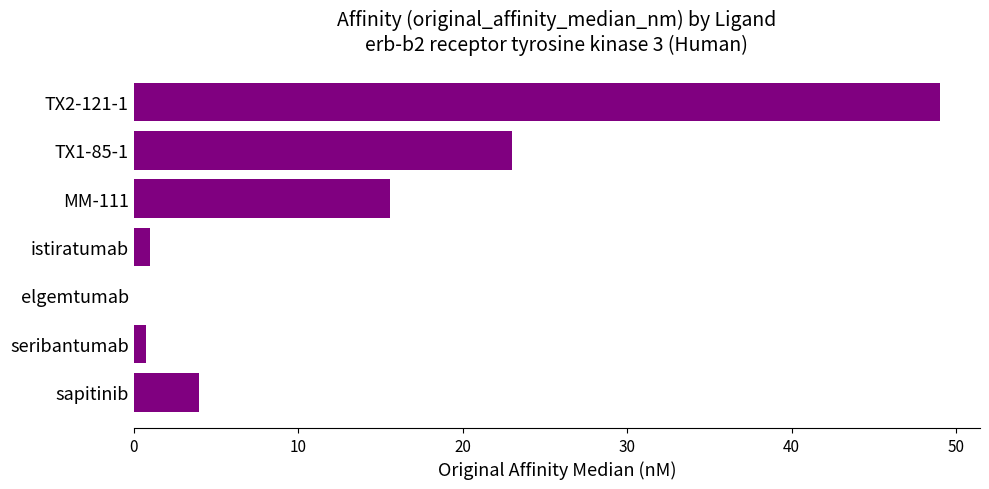

What is the greatest value displayed?

49.0